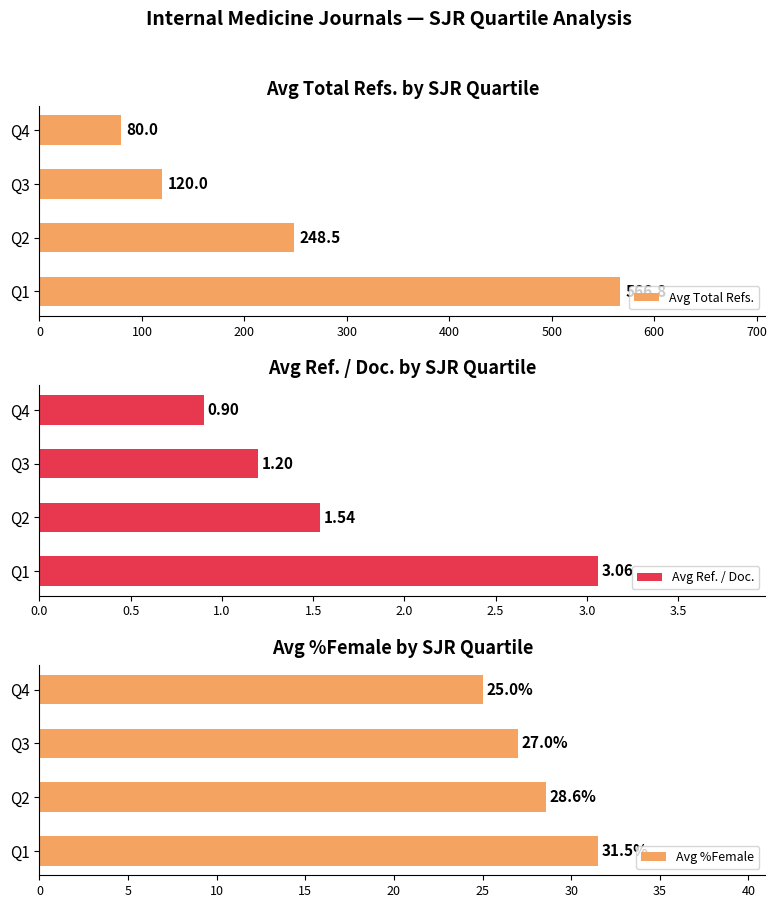

Read the Avg Total Refs. value at Q3.

120.0